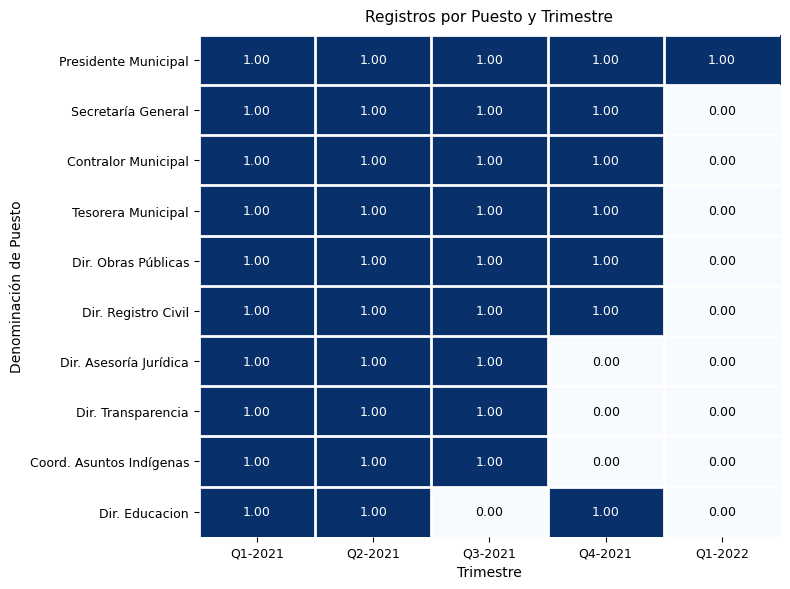

How many distinct data groups are displayed?

10